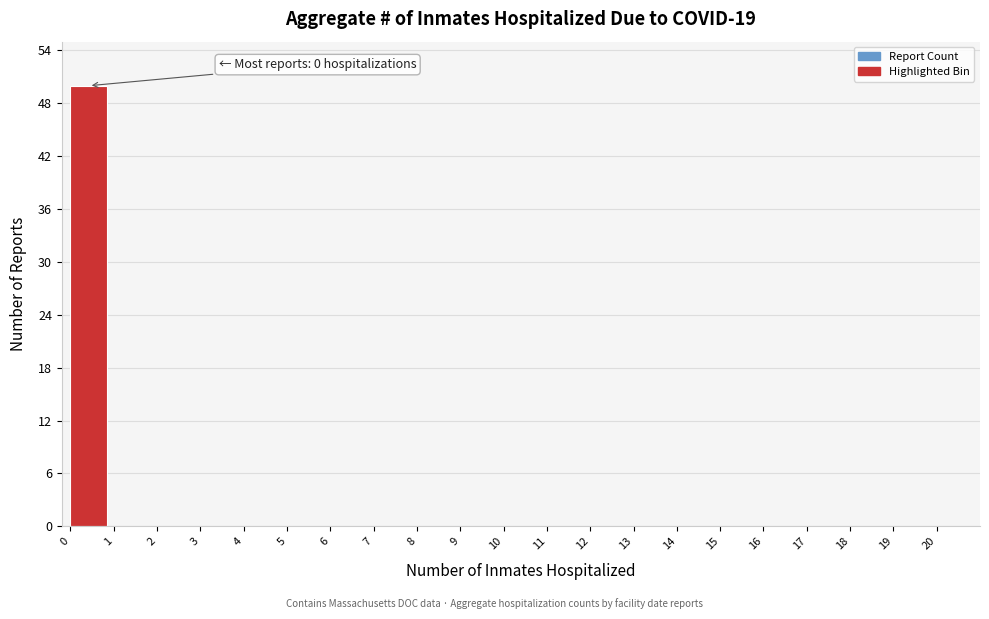

Which range on the x-axis has the tallest bar?

0 to 1